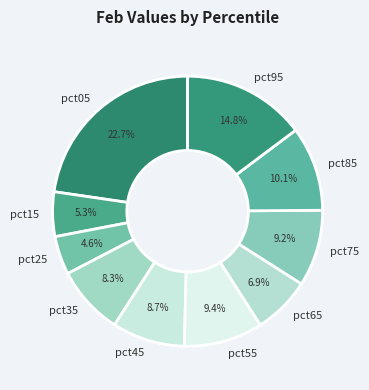

What is the smallest slice in the pie chart?

pct25